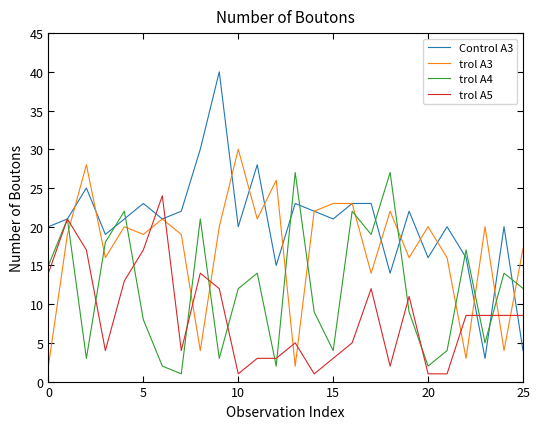

What is the maximum value shown in the chart?

40.0